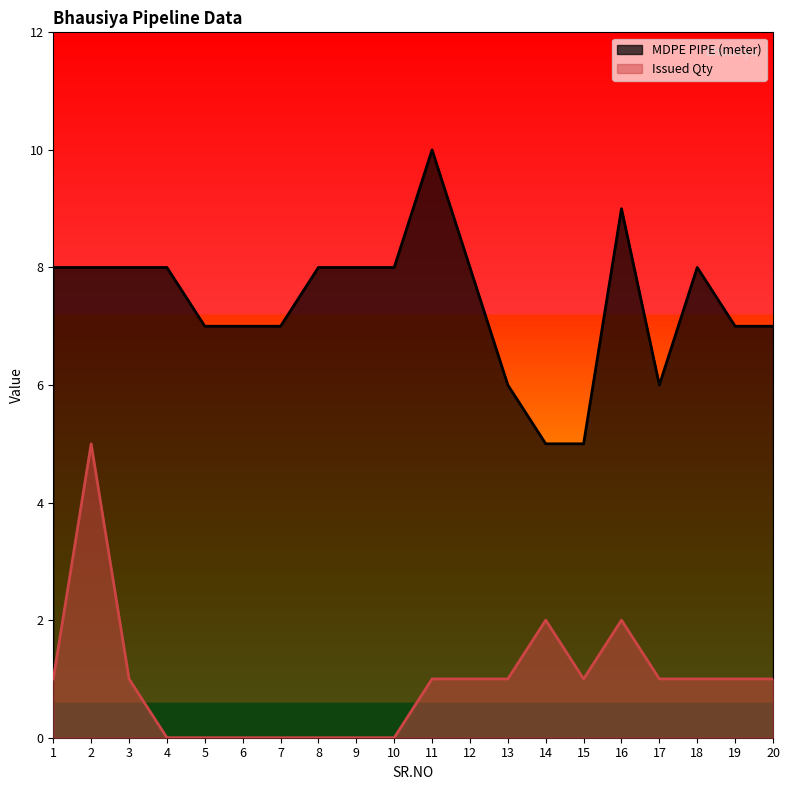

Which series has the largest total across all categories?

MDPE PIPE (meter)